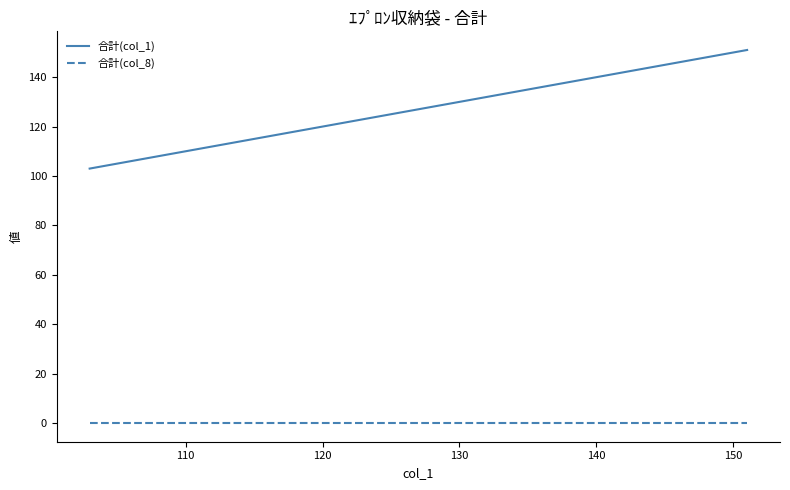

List the series in order of their overall mean, lowest first.

合計(col_8), 合計(col_1)